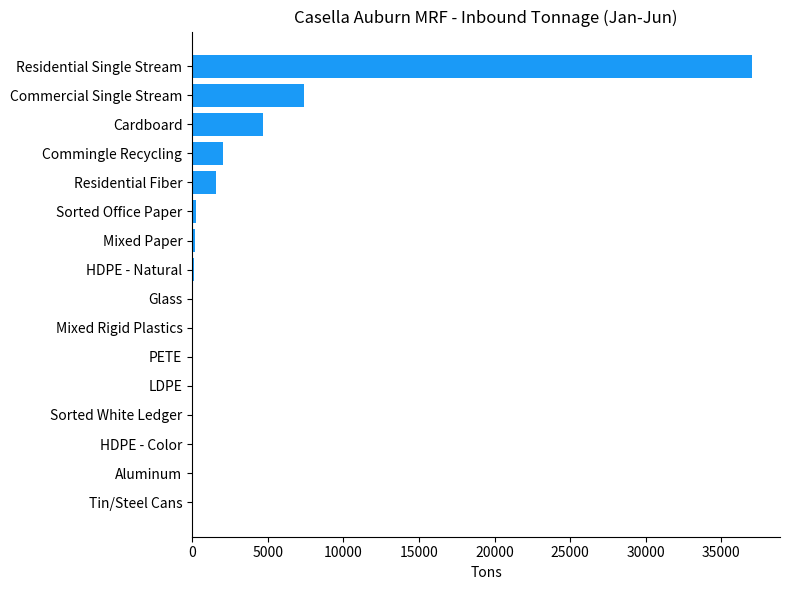

How many distinct data groups are displayed?

1